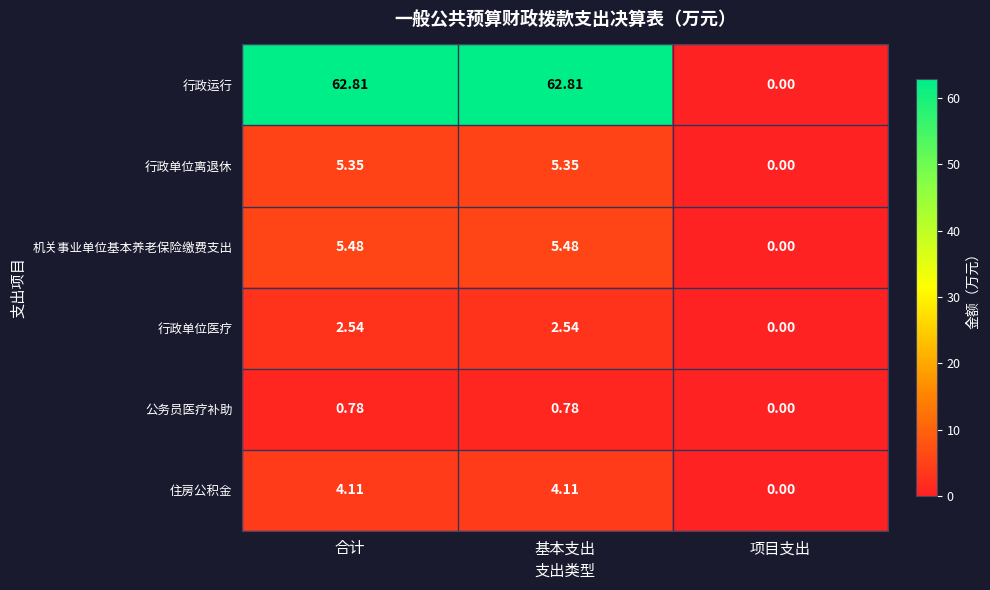

Which series has the largest range (max minus min)?

行政运行